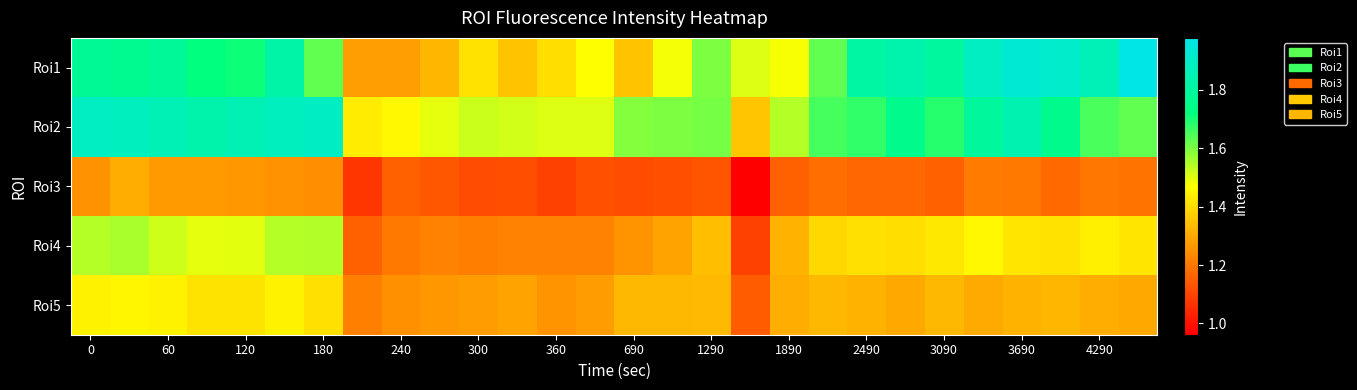

At how many categories does at least one series exceed 1410857?

28